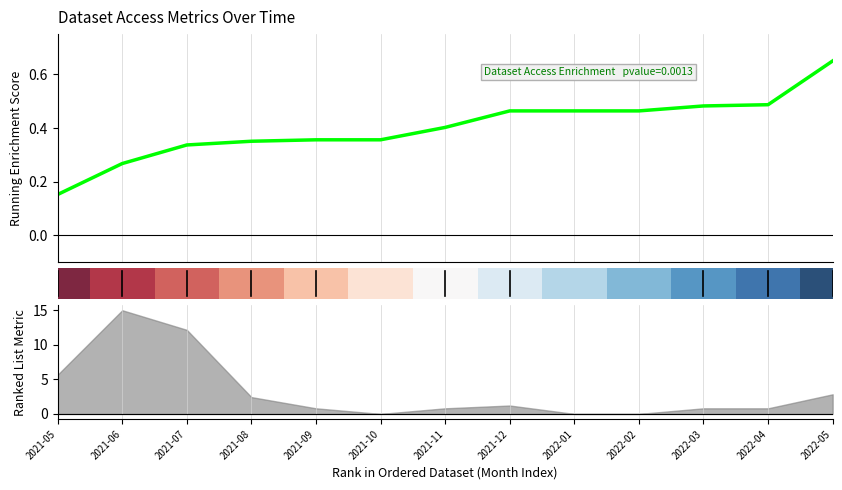

What is the minimum value for Dataset Access Enrichment?

0.2